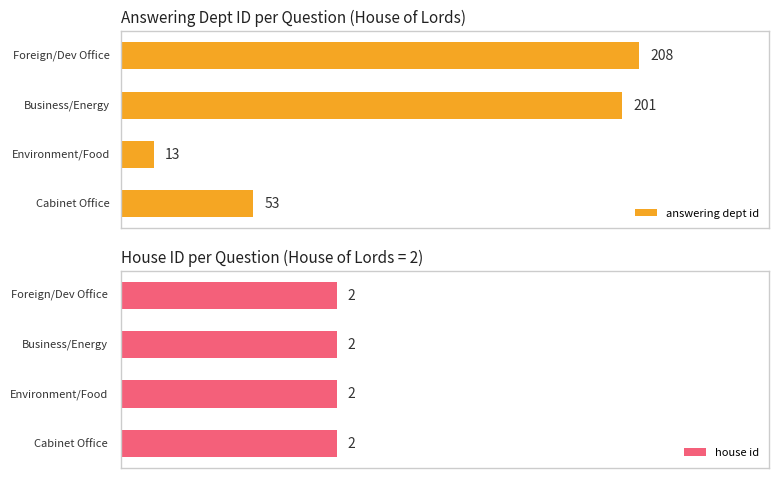

True or false: answering dept id has a value of 77.4 at 3.

False